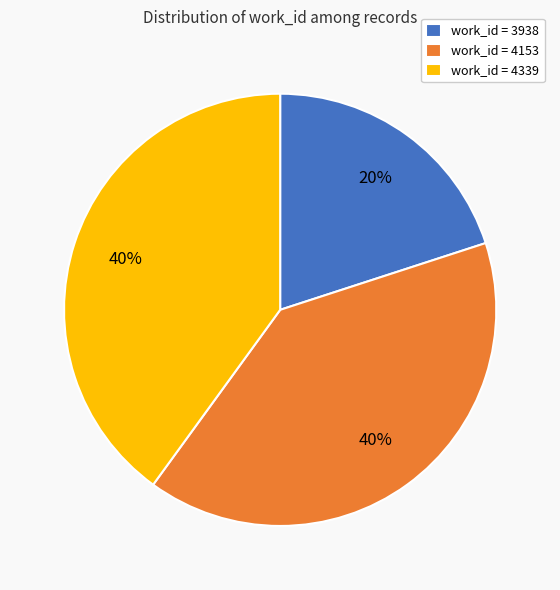

Which category has the smallest portion of the pie?

work_id = 3938